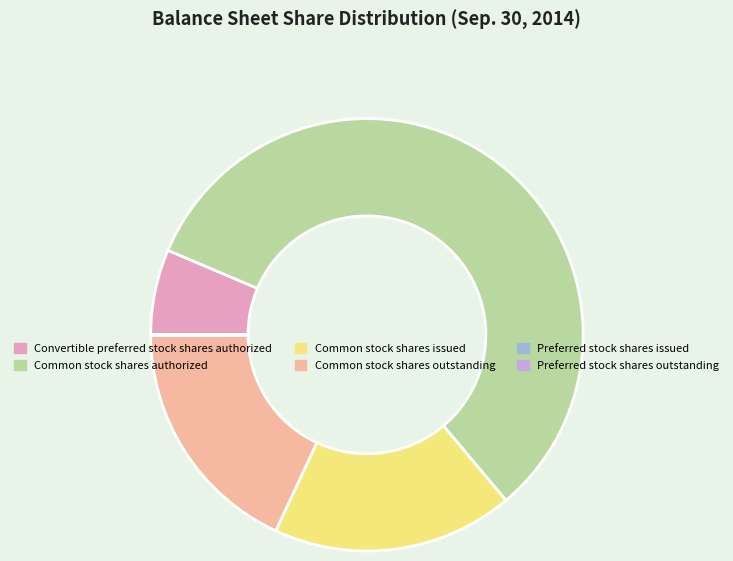

Does Common stock shares authorized represent more than half of the total?

Yes